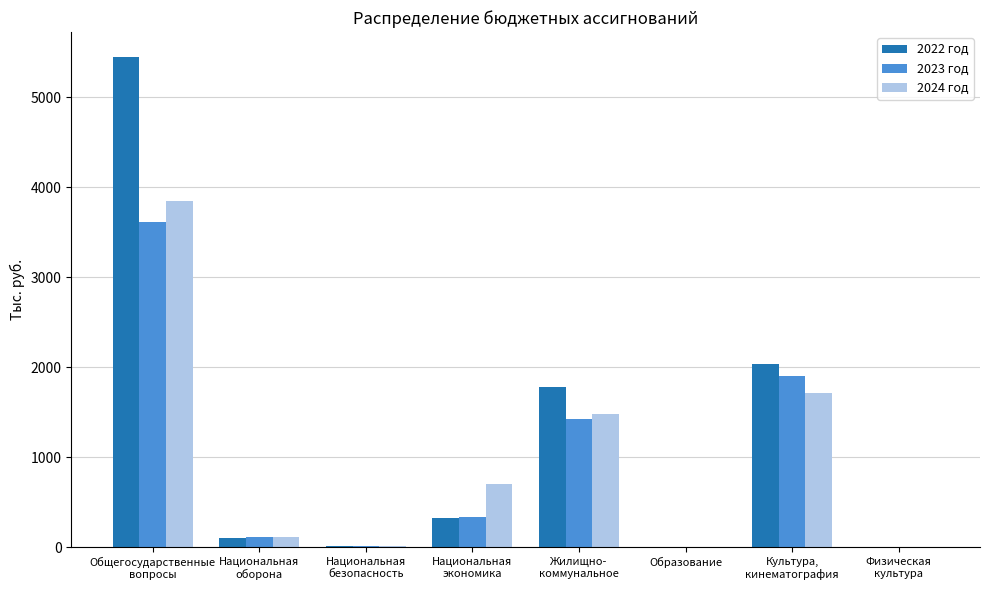

What is the maximum value shown in the chart?

5449.7